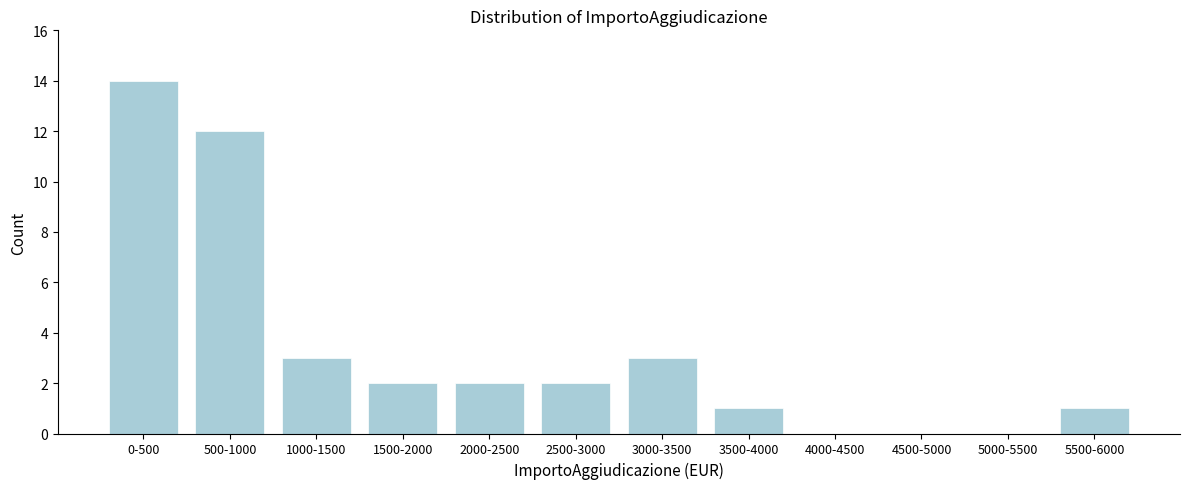

Reading left to right, extract all data points from this chart.

0-500=14	500-1000=12	1000-1500=3	1500-2000=2	2000-2500=2	2500-3000=2	3000-3500=3	3500-4000=1	4000-4500=0	4500-5000=0	5000-5500=0	5500-6000=1